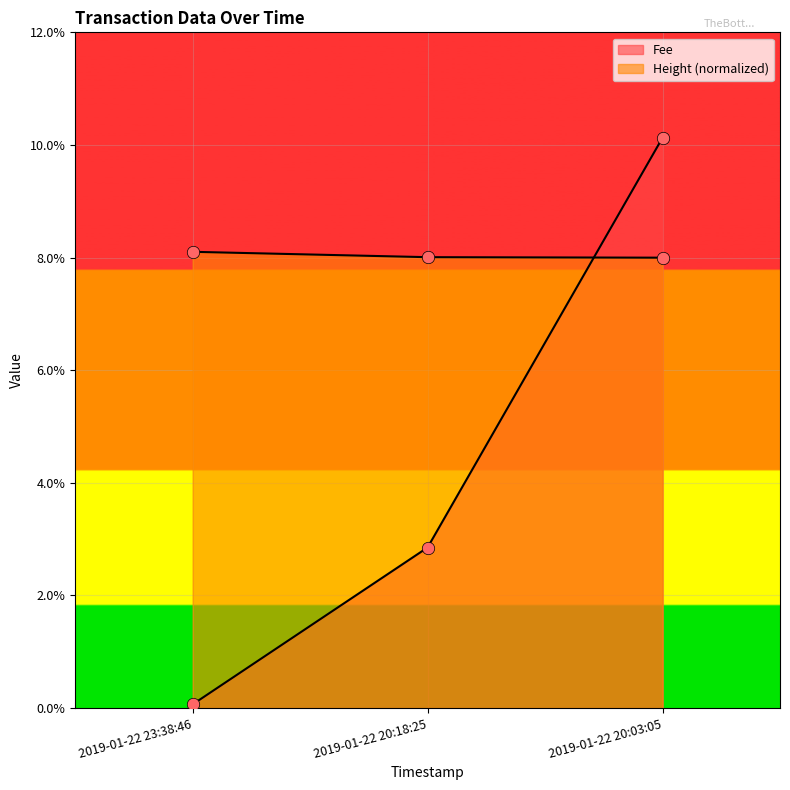

Which series has the largest total across all categories?

Height